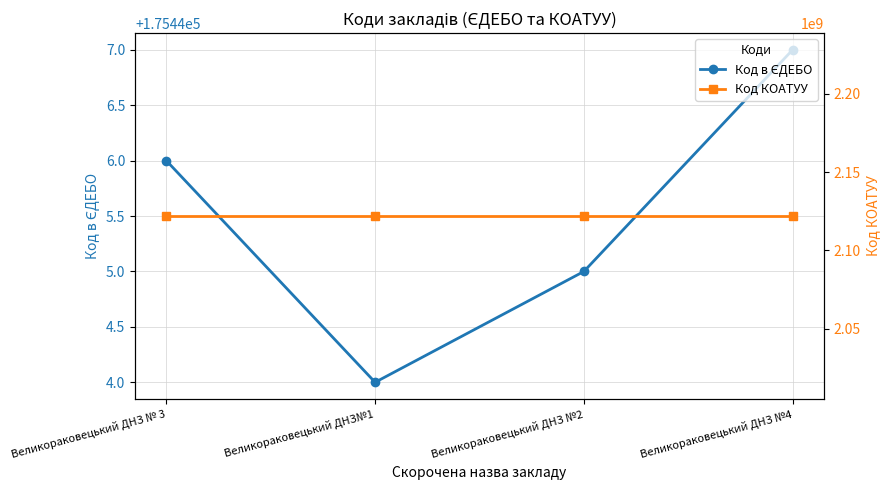

True or false: Код в ЄДЕБО has a value of 175446 at Великораковецький ДНЗ № 3.

True